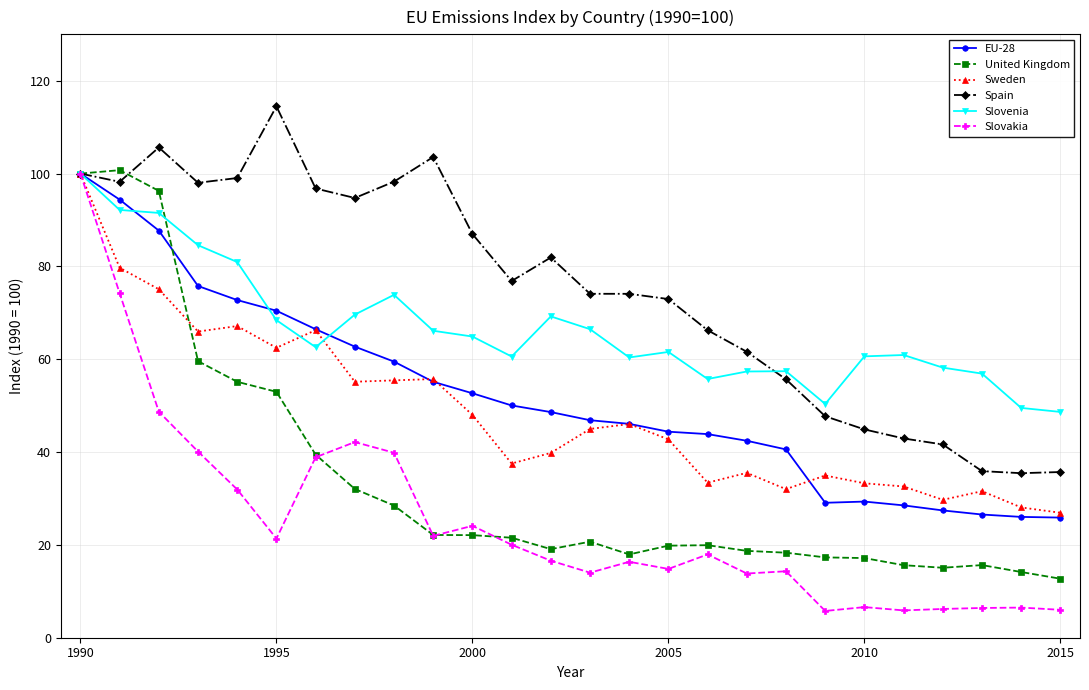

What is the value of the United Kingdom point at the 13th from the left?

19.1